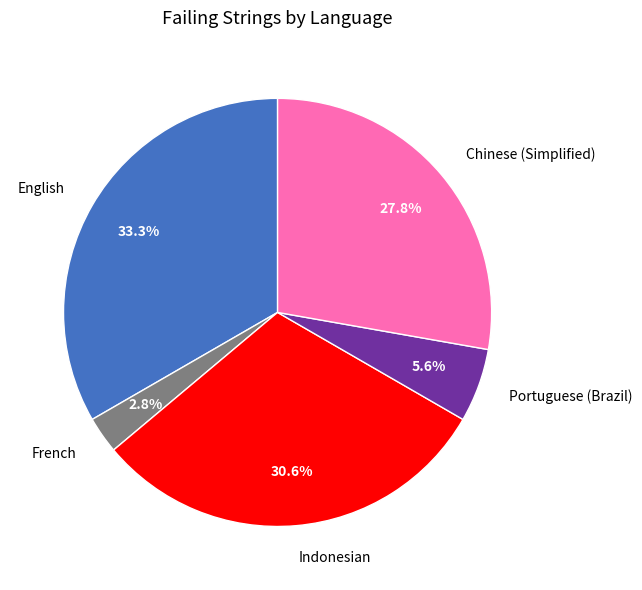

What percentage is the Portuguese (Brazil) slice, to the nearest percent?

6%